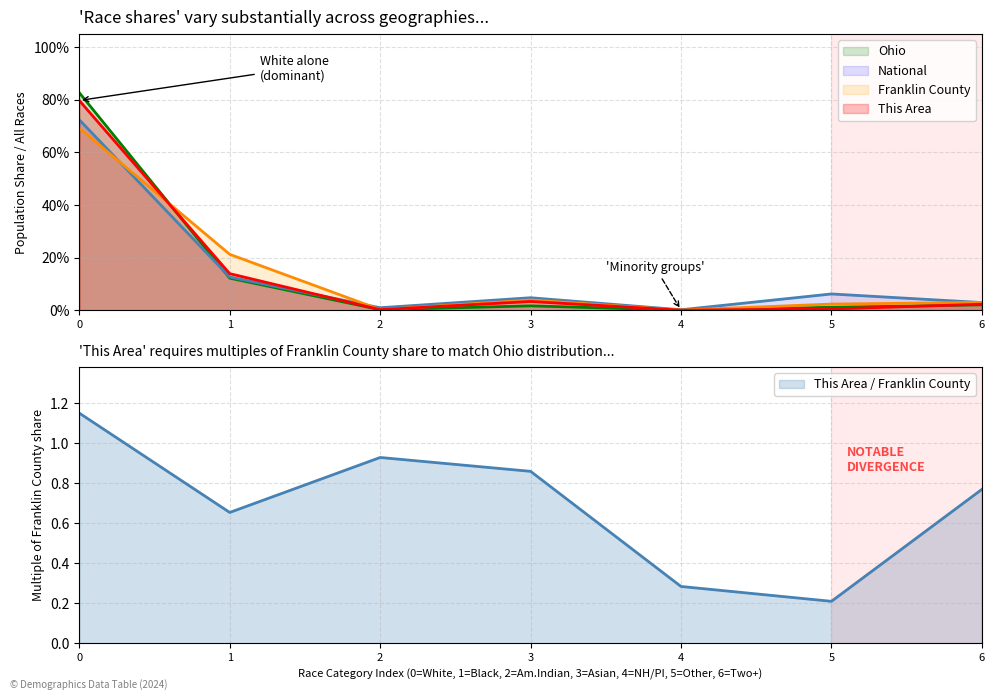

Rank the series at 2 from lowest to highest value.

Ohio, This Area, Franklin County, National